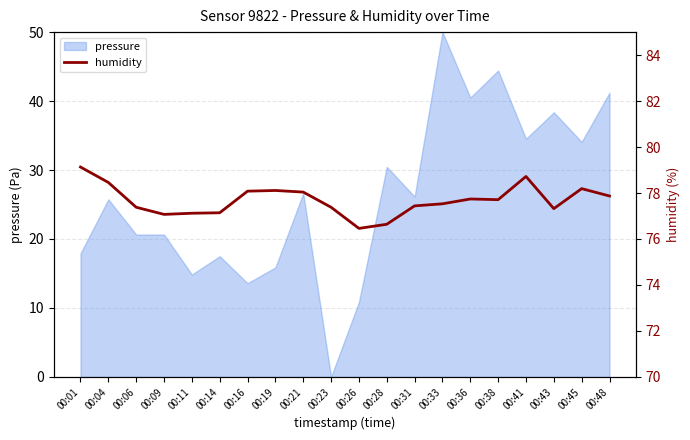

Between 00:09 and 00:21, which is larger?

00:21